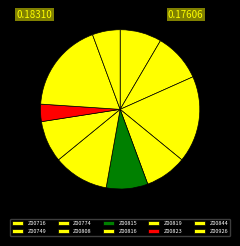

How many segments does this pie chart have?

10